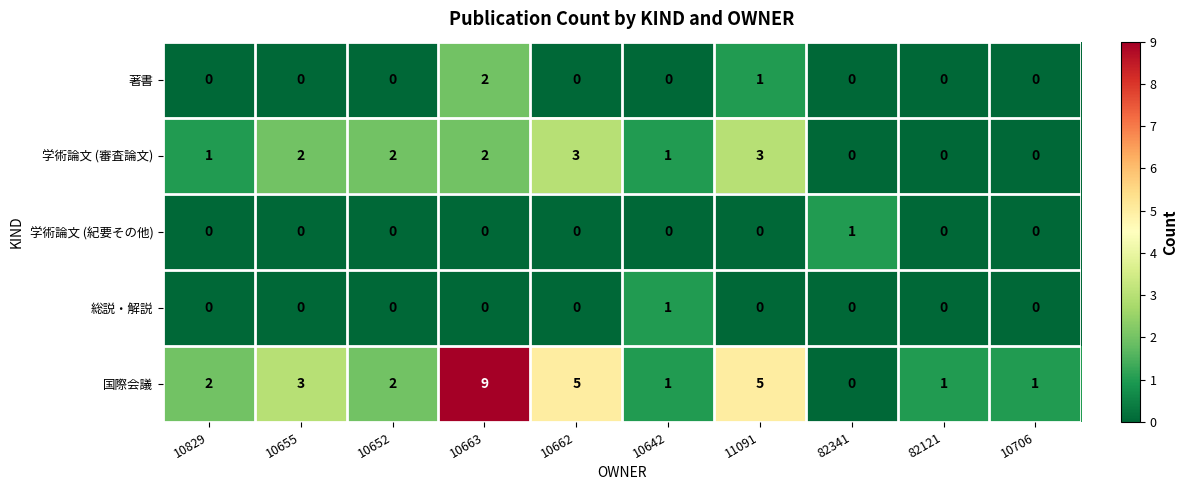

At which label is 著書 closest to 1?

11091